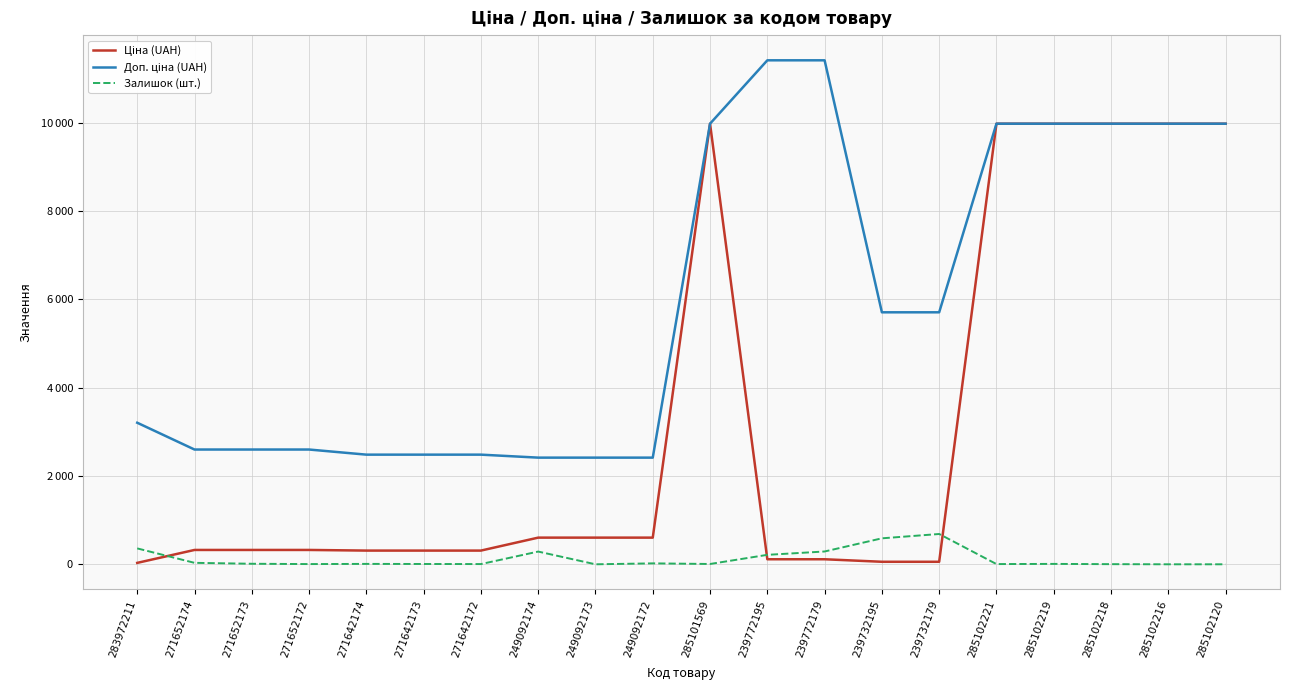

Does the chart display data point markers on the line(s)?

No